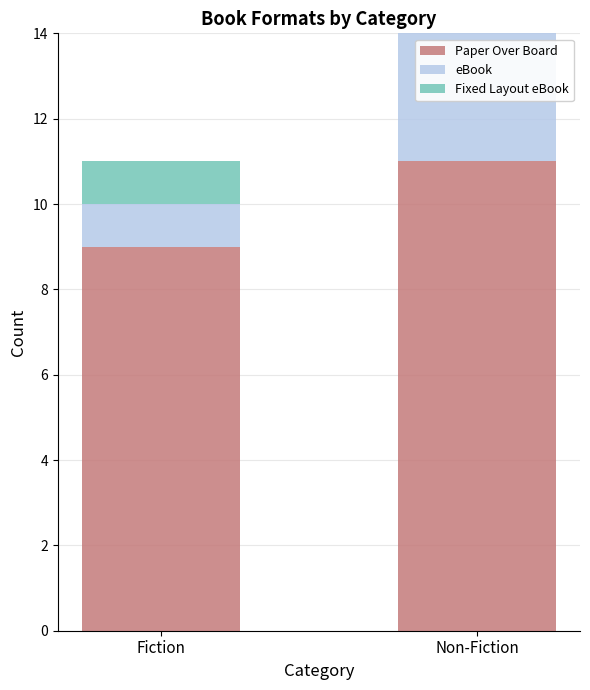

The eBook series shows 2 at Non-Fiction. True or false?

False